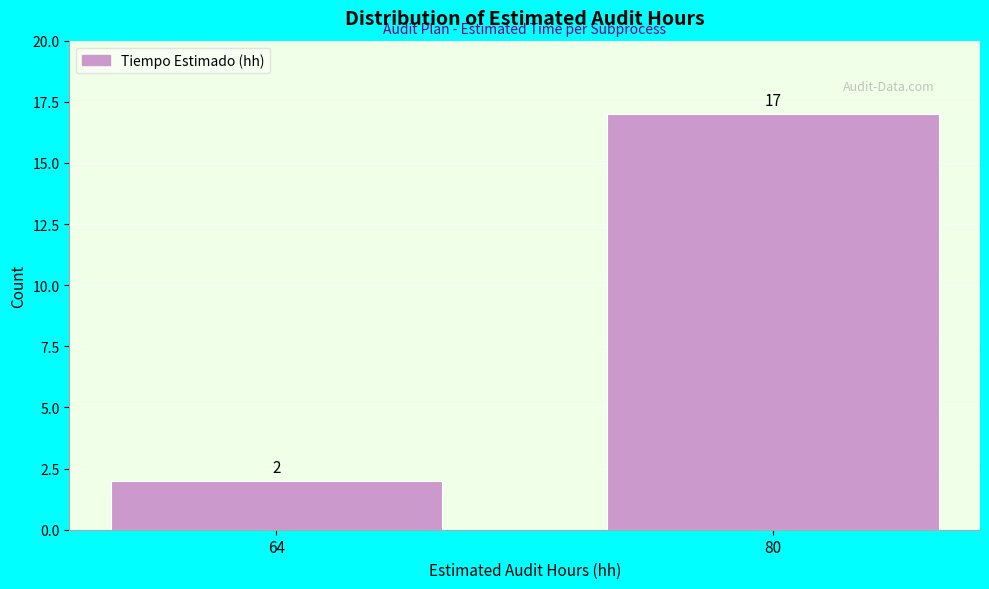

Reading left to right, what are all the values shown in this chart?

64=2	80=17